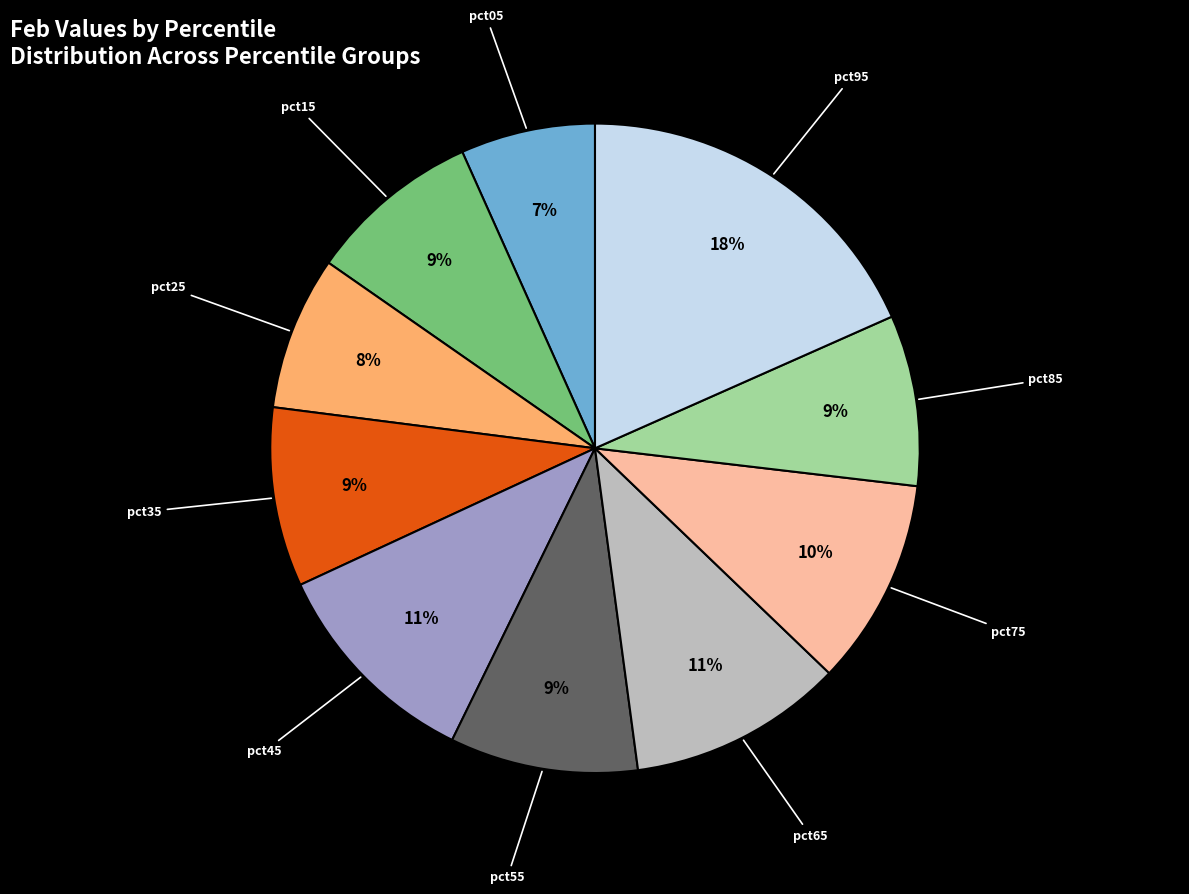

The pct25 slice represents 8% of the pie. True or false?

True